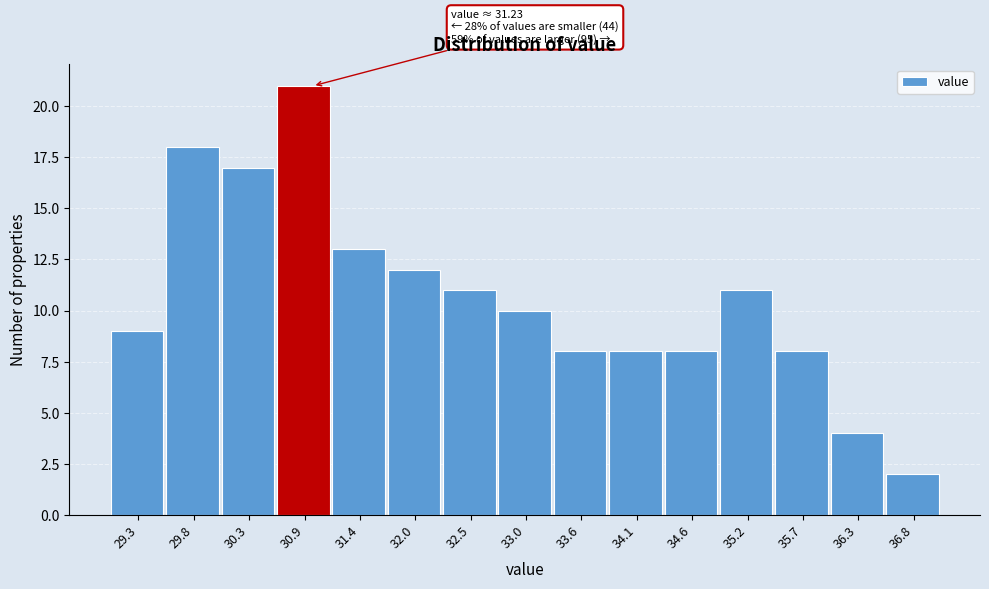

Reading right to left, what are all the values shown in this chart?

2	4	8	11	8	8	8	10	11	12	13	21	17	18	9